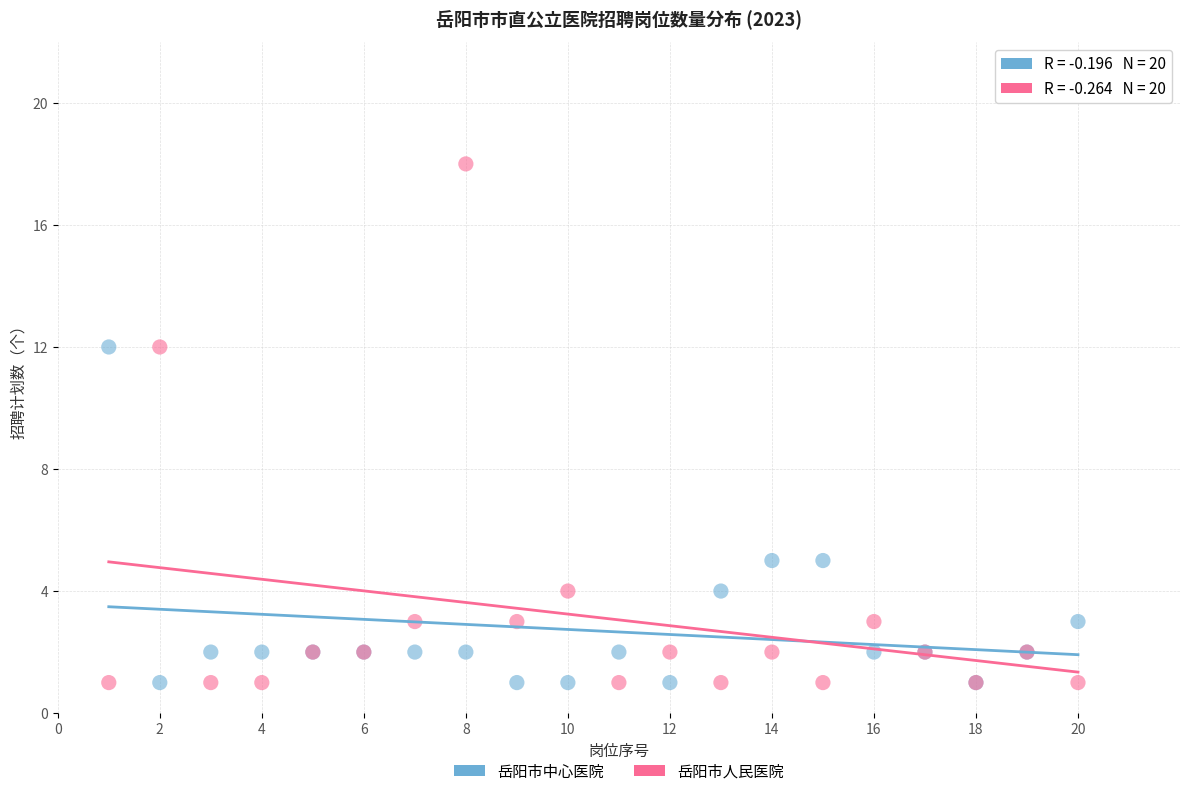

Which series has the largest Y range (max minus min)?

岳阳市人民医院